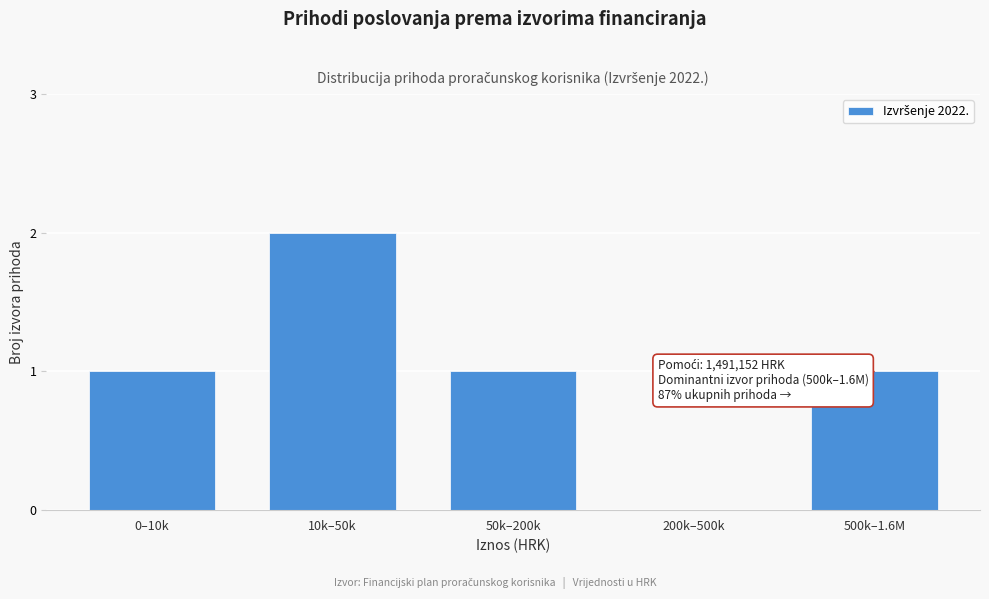

Reading right to left, what are all the values shown in this chart?

500k–1.6M=1	200k–500k=0	50k–200k=1	10k–50k=2	0–10k=1